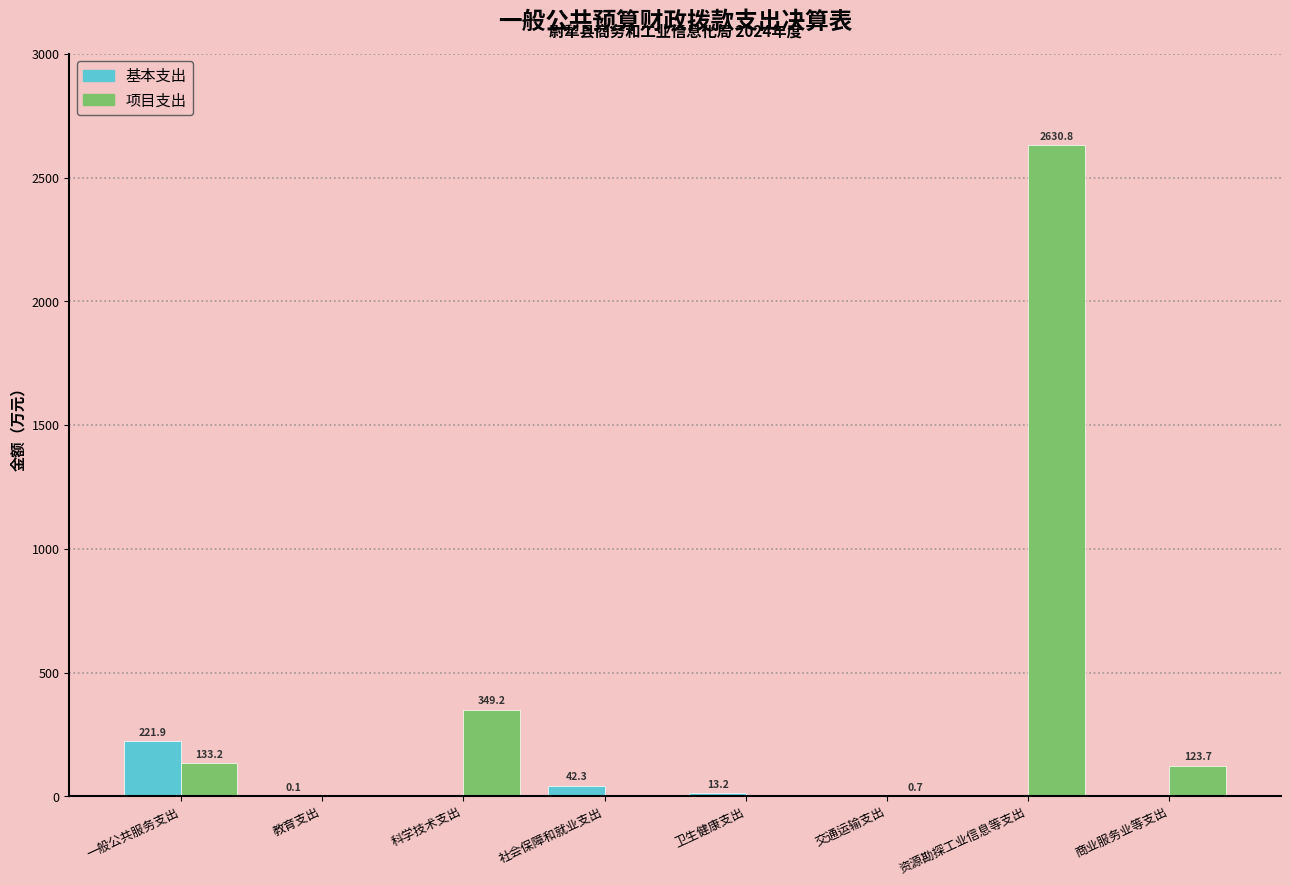

What is the greatest value displayed?

2630.8